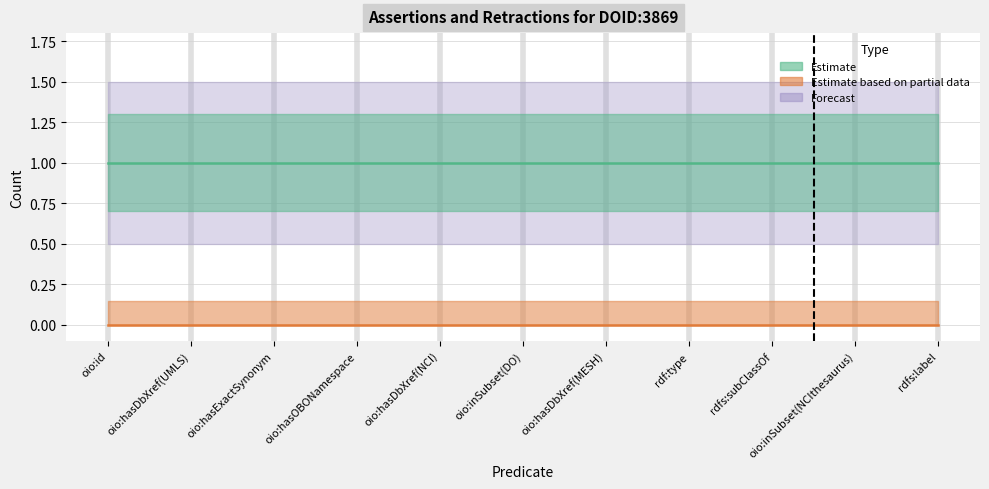

Reading left to right, what are all the values shown in this chart?

assertion: 1	1	1	1	1	1	1	1	1	1	1
retraction: 0	0	0	0	0	0	0	0	0	0	0